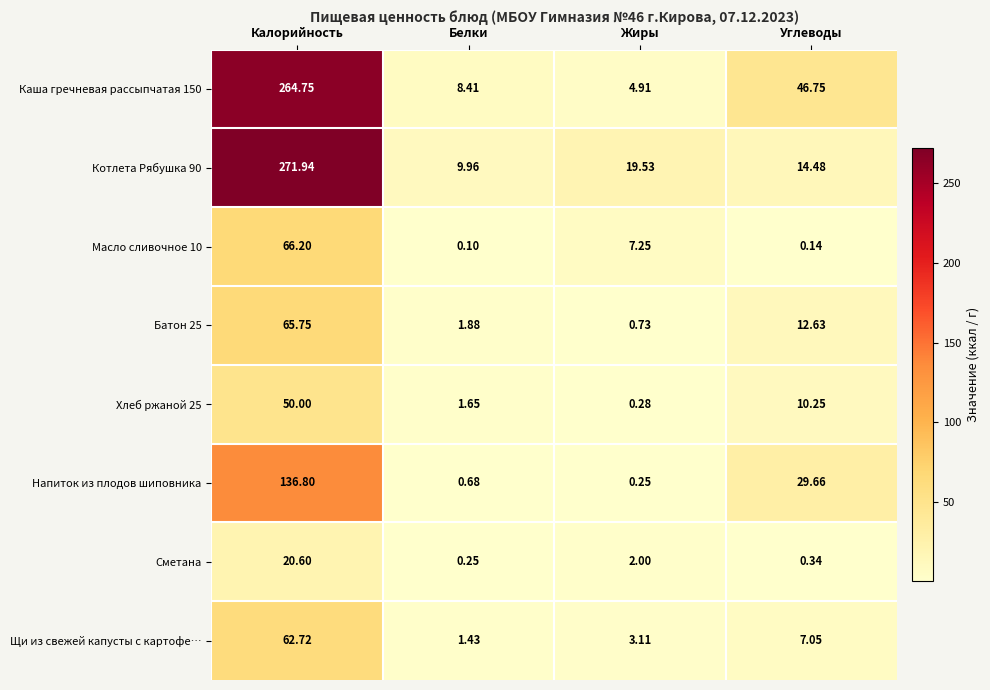

At which label does Масло сливочное 10 first exceed 7?

Калорийность